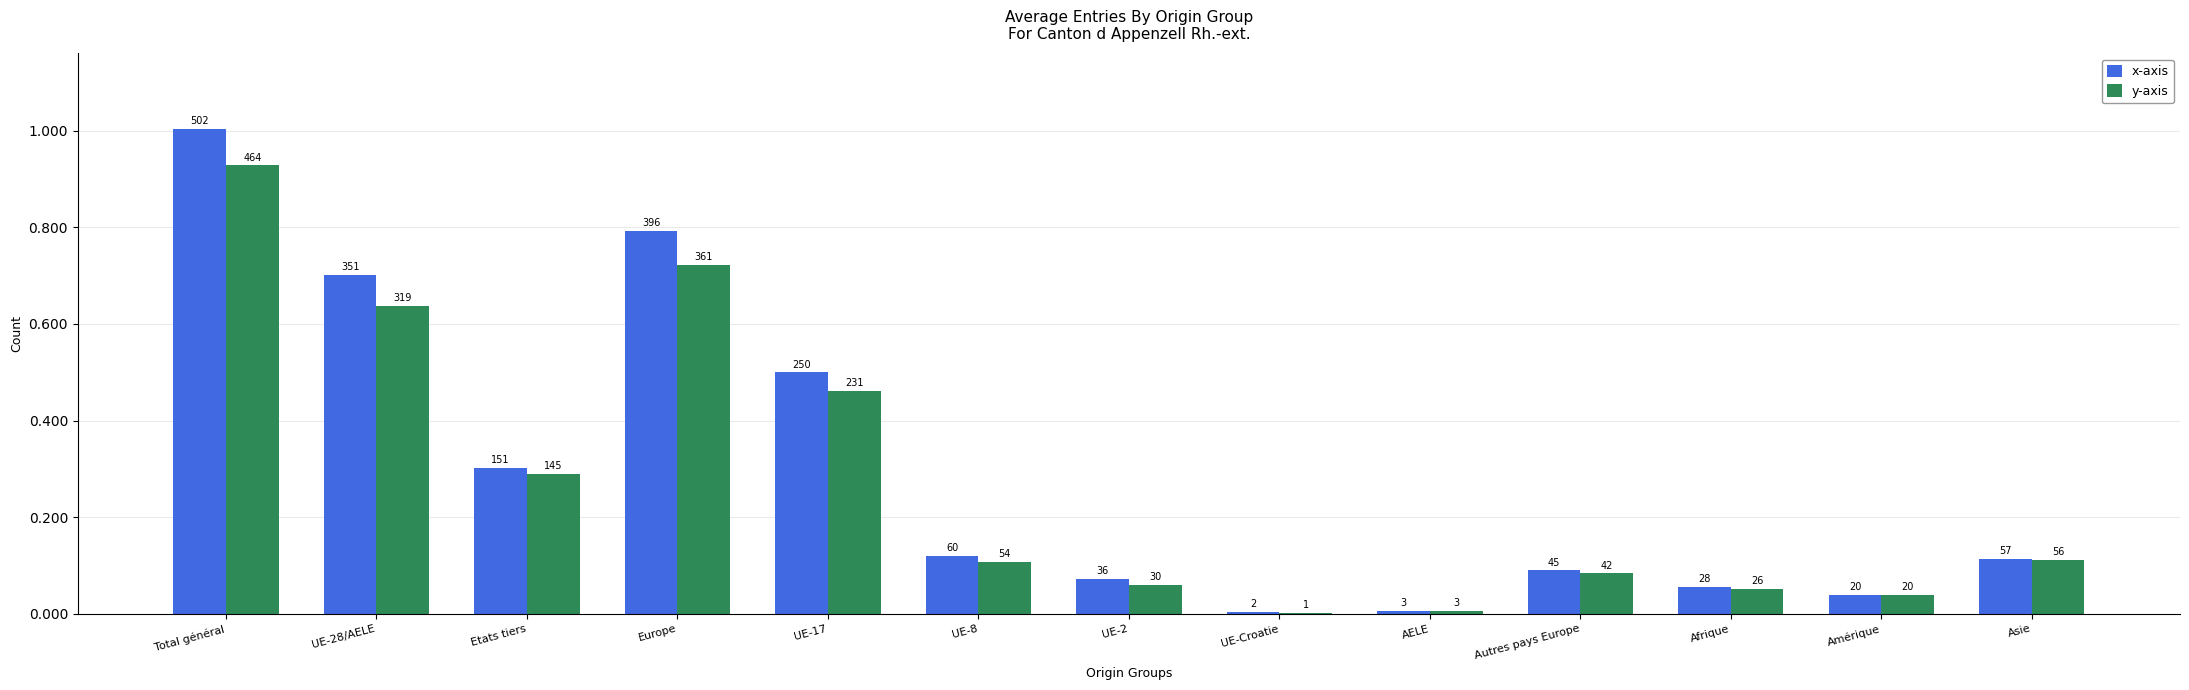

At which category is the sum across all series the highest?

Total général